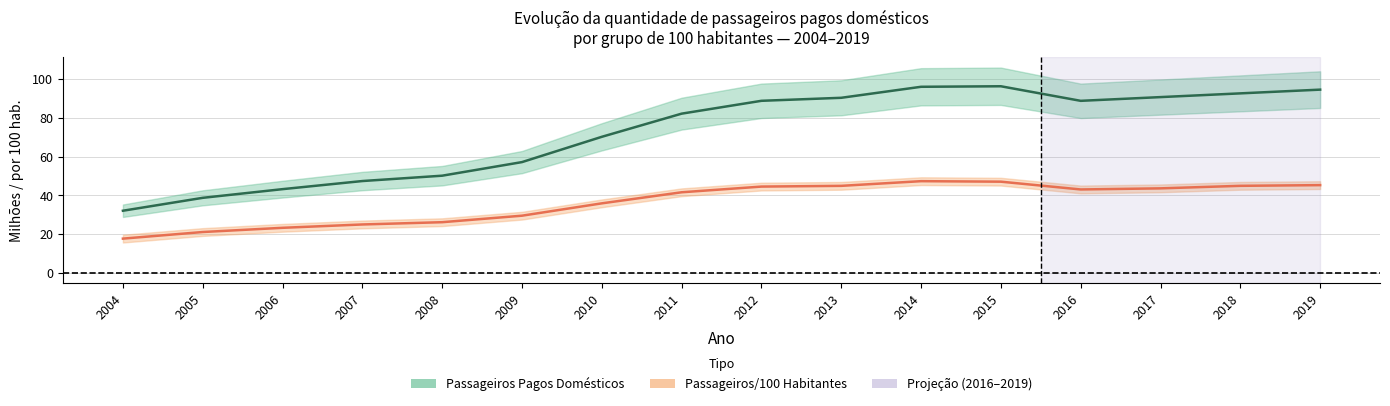

What is the difference between the Passageiros/100 Habitantes values at 2009 and 2017?

14.1